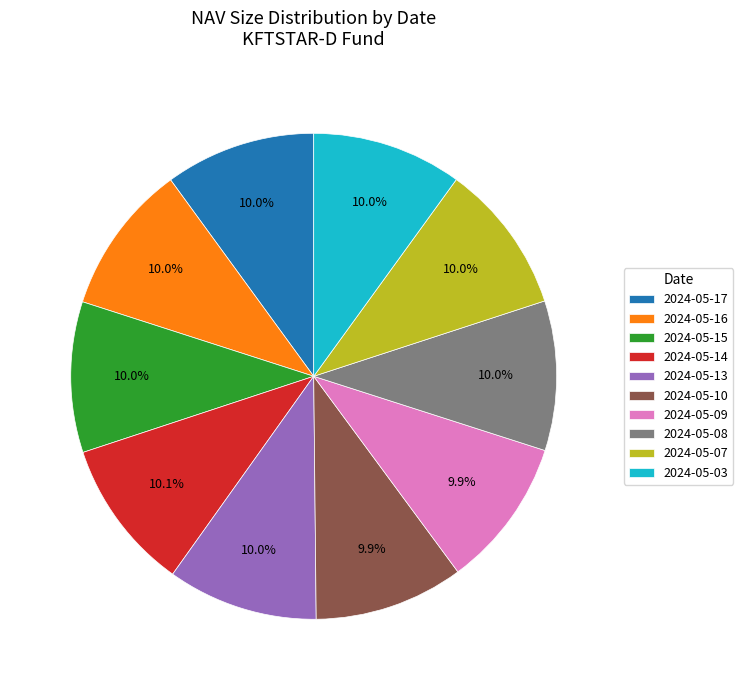

Do 2024-05-03 and 2024-05-09 together represent more than half of the pie?

No